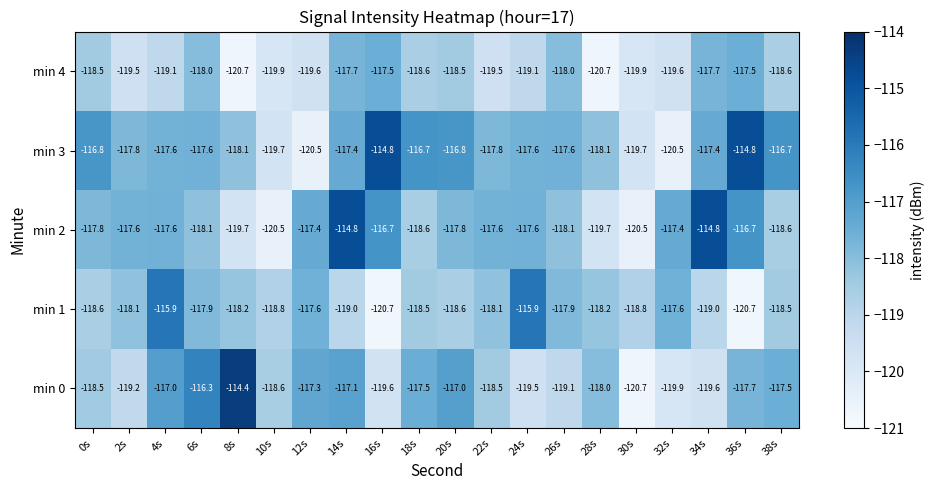

What is the smallest value displayed?

-120.7